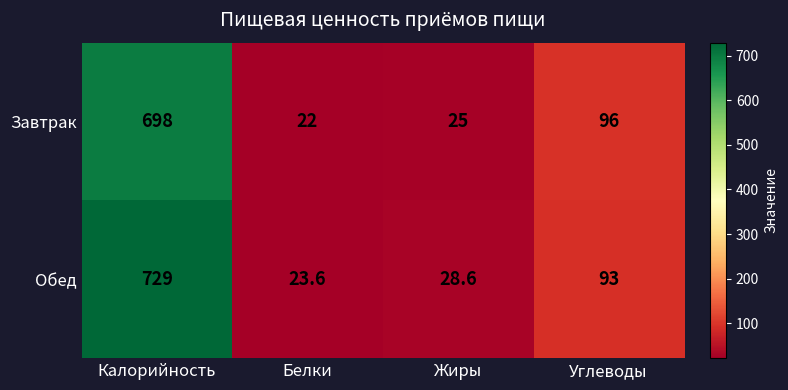

What is the total value across all series at Жиры?

53.6